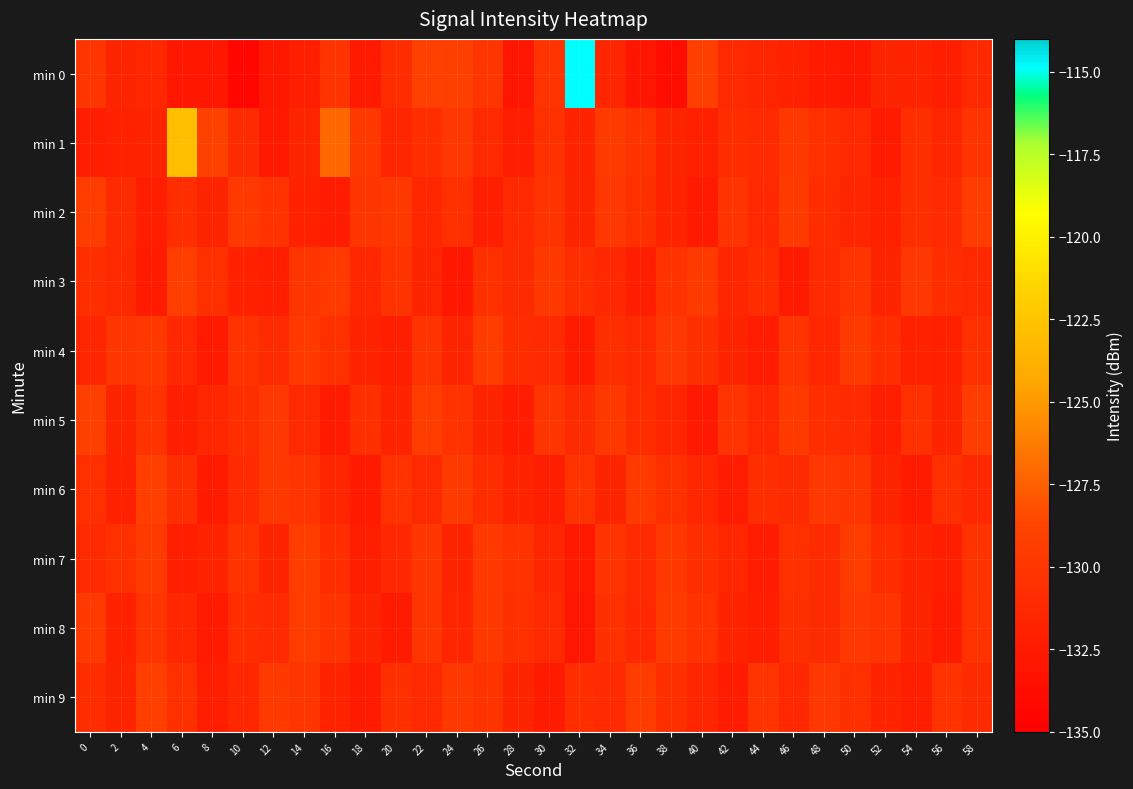

Which label corresponds to the smallest value in the chart?

10